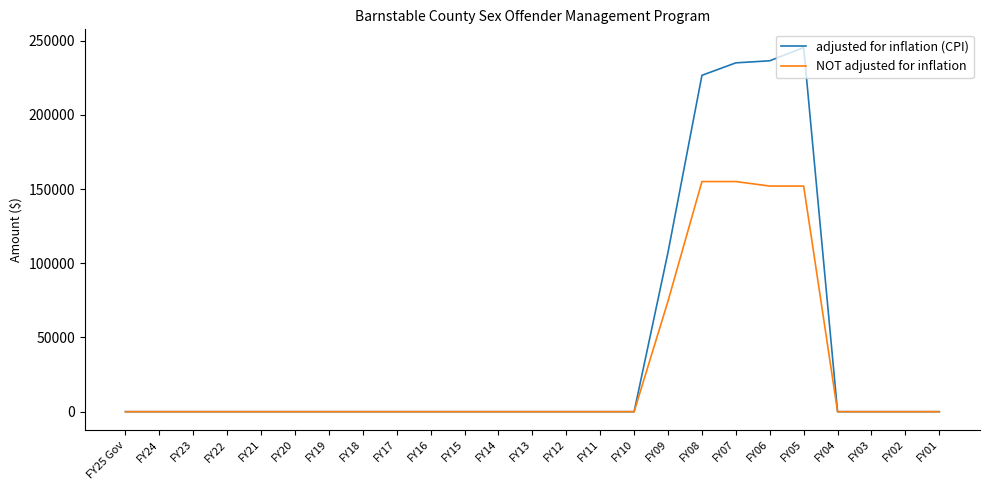

Reading left to right, transcribe all the data shown in this chart.

adjusted for inflation (CPI): 0	0	0	0	0	0	0	0	0	0	0	0	0	0	0	0	107458	226609	235015	236395	245325	0	0	0	0
NOT adjusted for inflation: 0	0	0	0	0	0	0	0	0	0	0	0	0	0	0	0	74550	155040	155040	152000	152000	0	0	0	0